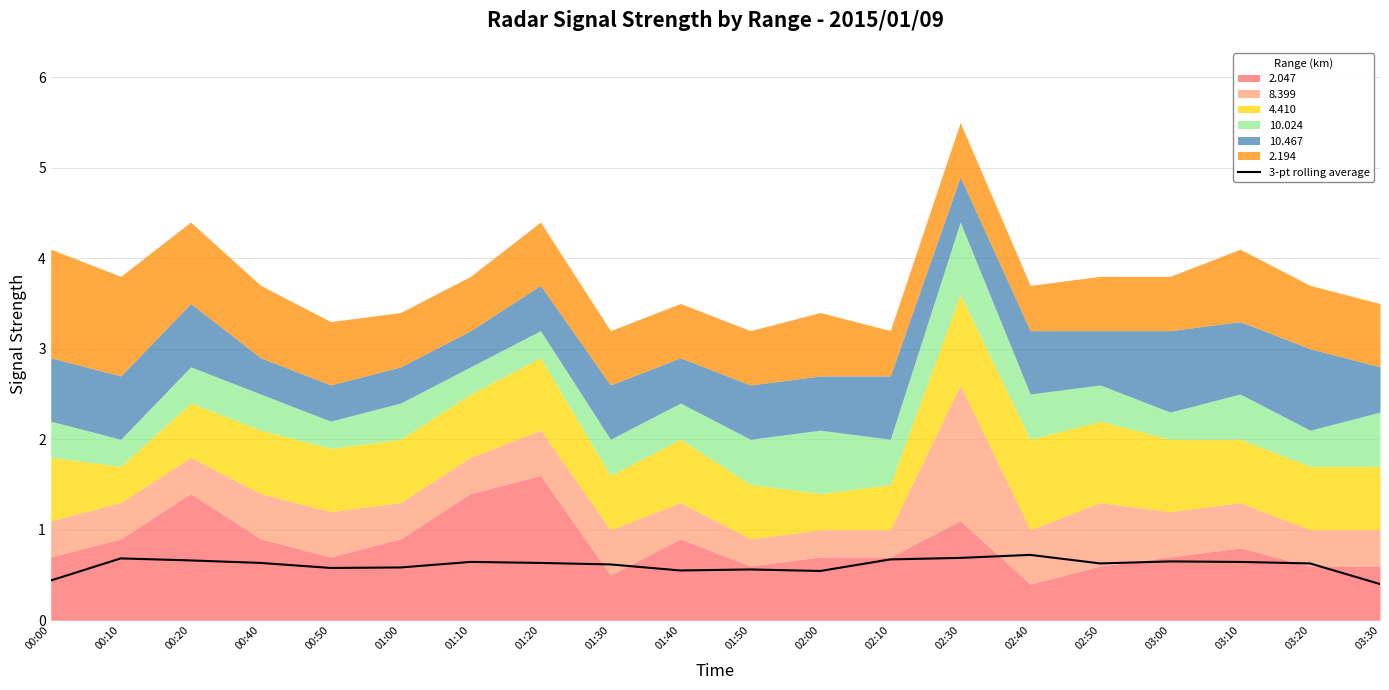

Reading left to right, list all the values displayed in this chart.

00:00=0.4	00:10=0.7	00:20=0.7	00:40=0.6	00:50=0.6	01:00=0.6	01:10=0.6	01:20=0.6	01:30=0.6	01:40=0.6	01:50=0.6	02:00=0.5	02:10=0.7	02:30=0.7	02:40=0.7	02:50=0.6	03:00=0.6	03:10=0.6	03:20=0.6	03:30=0.4